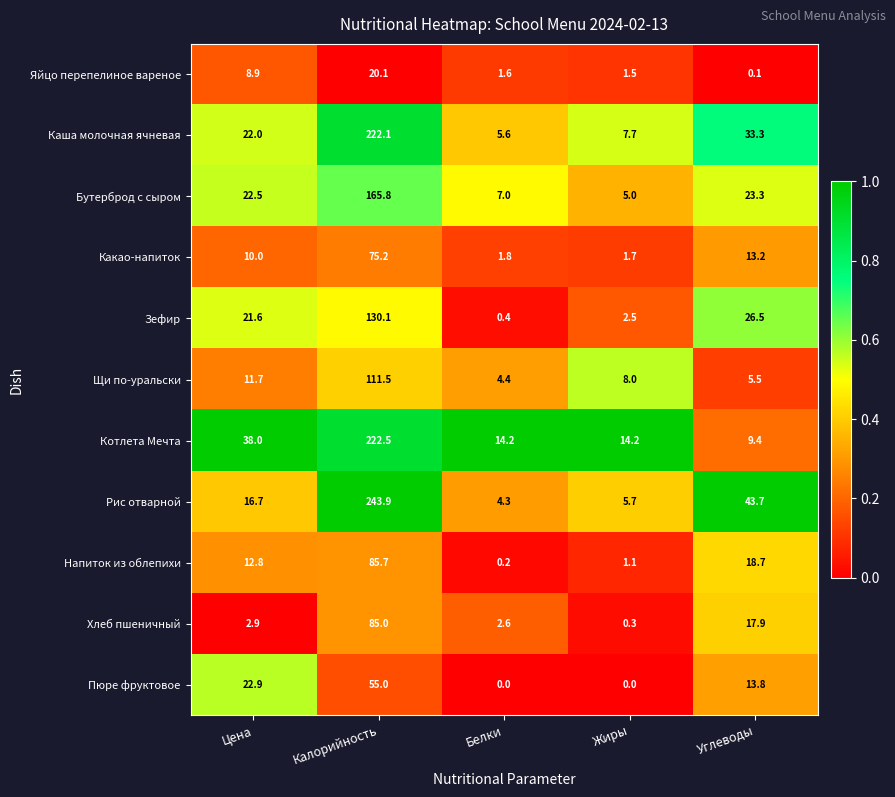

What is the greatest value displayed?

243.9